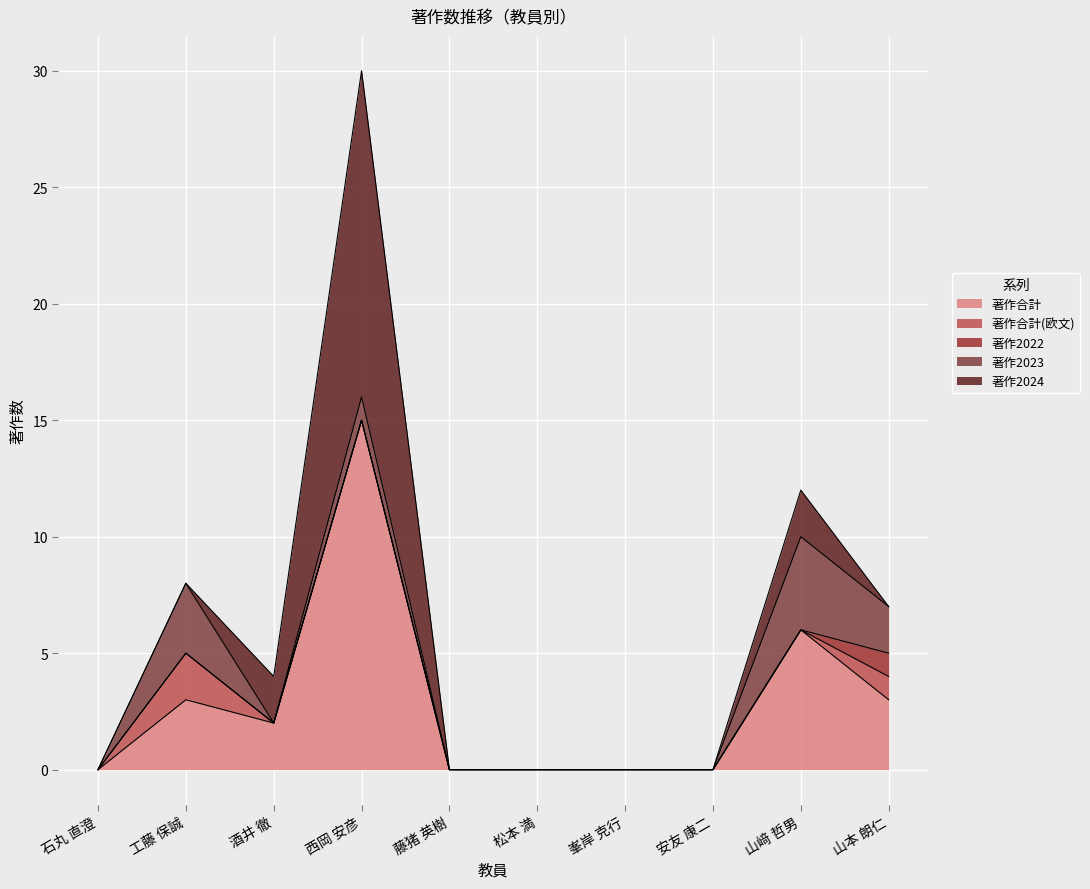

Which series has the largest range (max minus min)?

著作合計